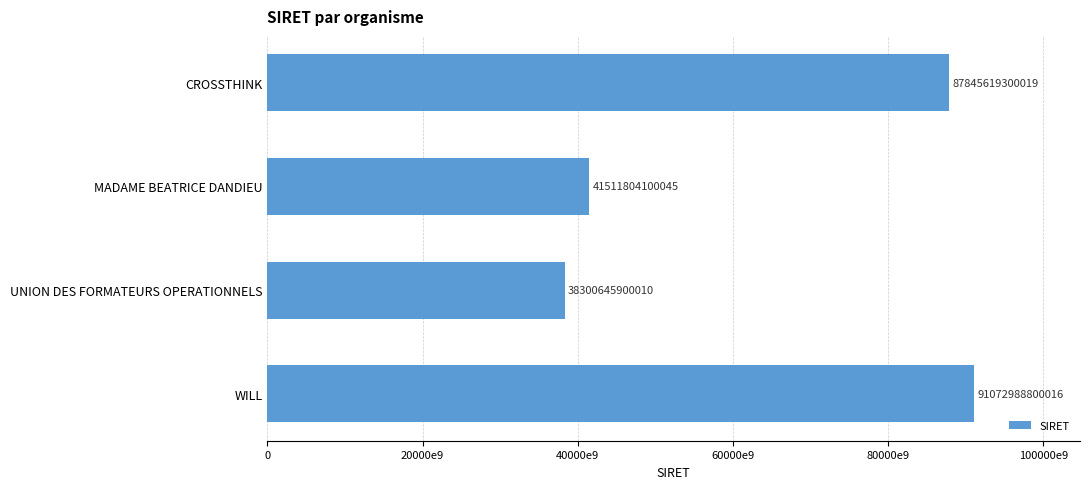

Are the bars horizontal?

Yes